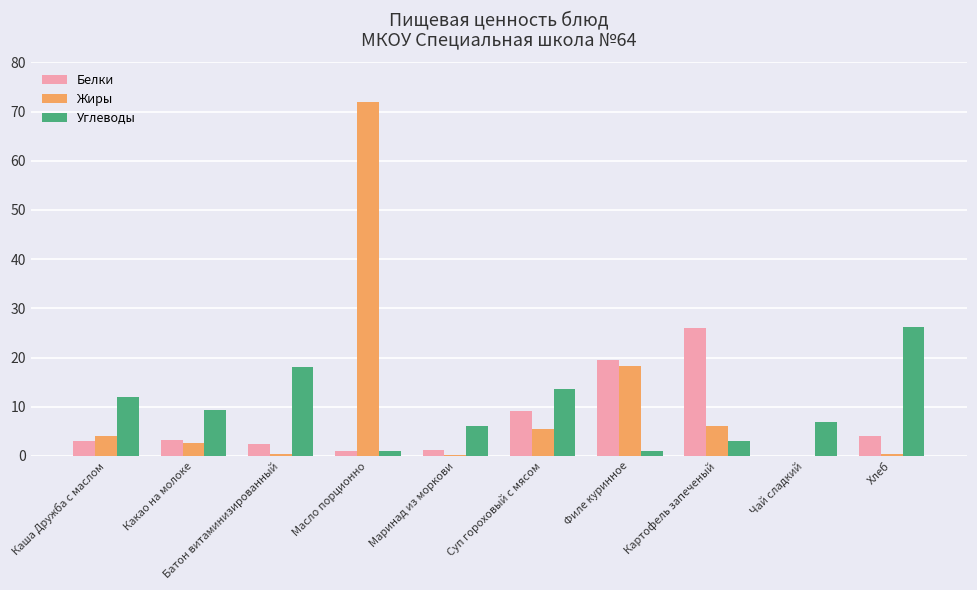

Read the Углеводы value at Чай сладкий.

7.0